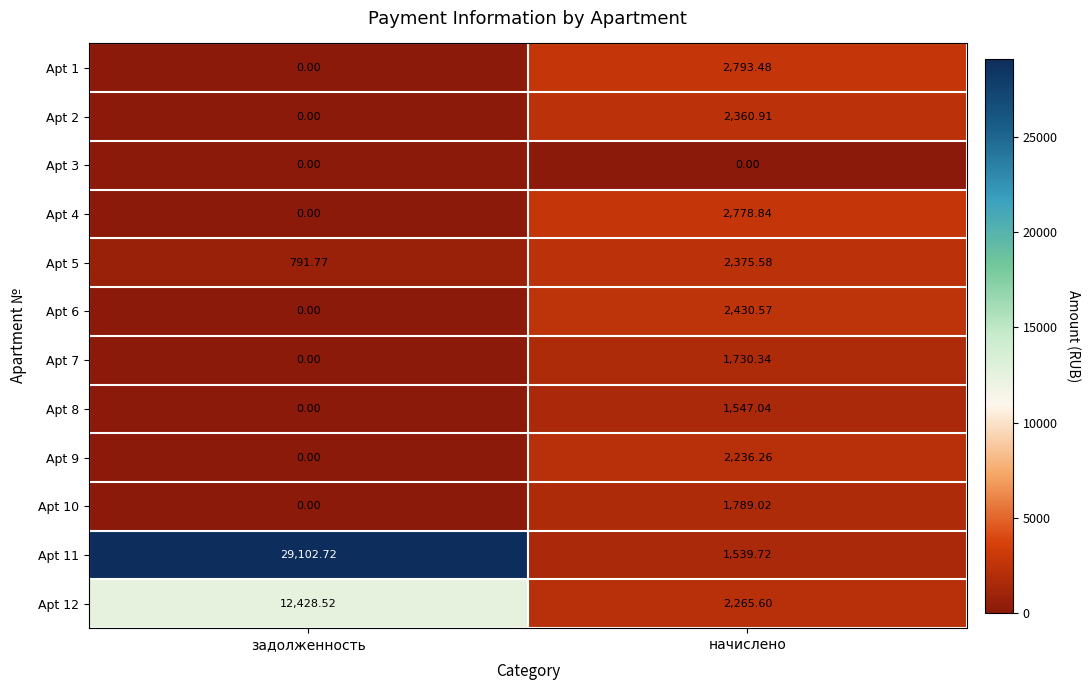

Which category has the highest value across all series?

задолженность